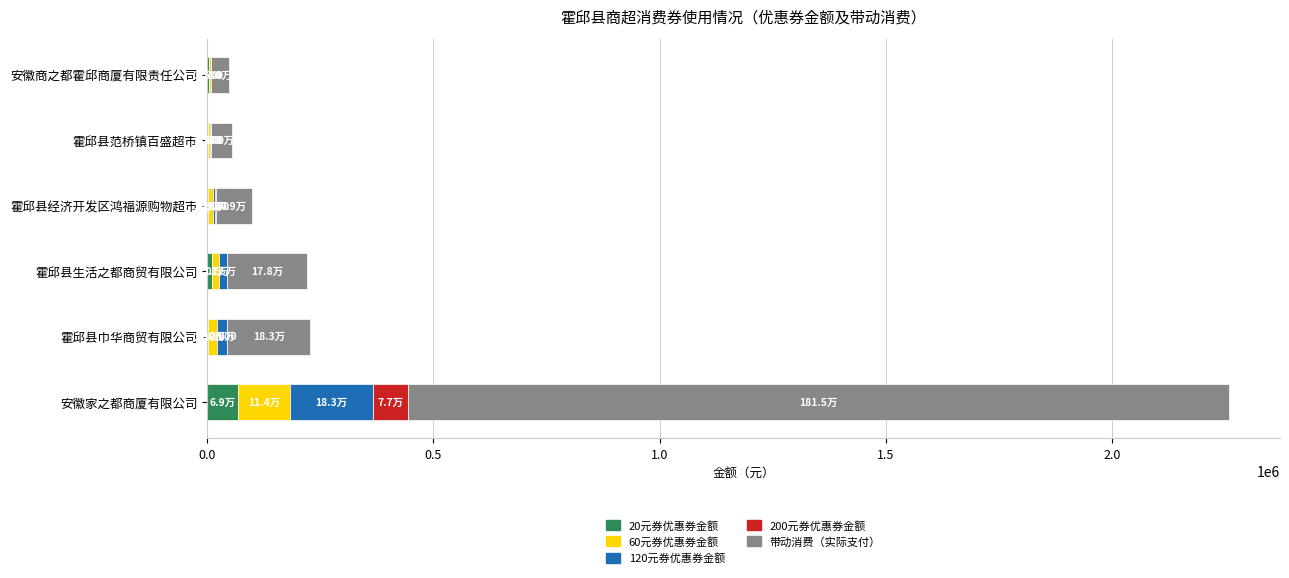

What is the total value across all series at 安徽家之都商厦有限公司?

2258209.9